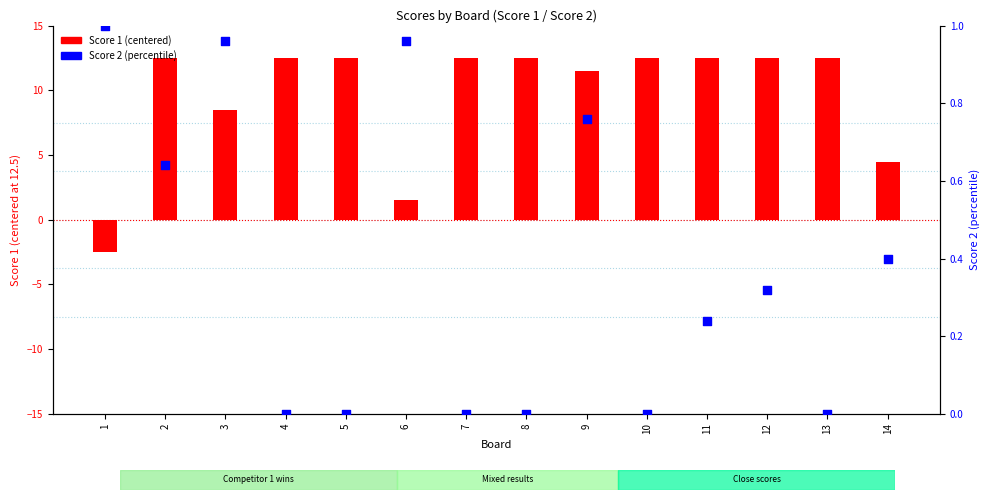

At how many categories does at least one series exceed 3?

12